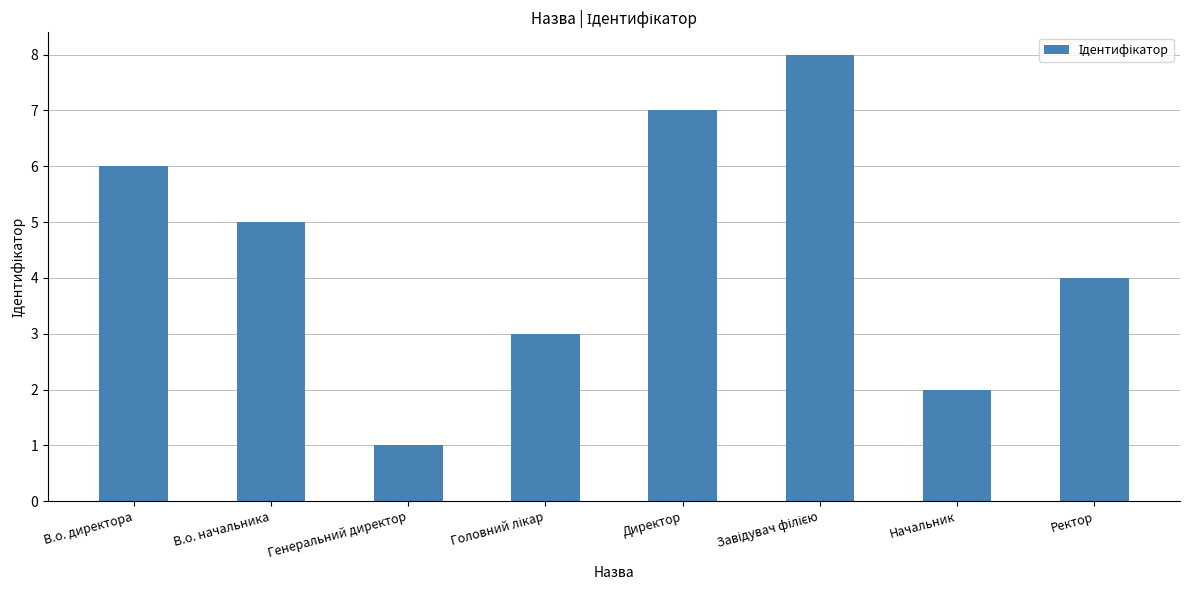

What is the greatest value displayed?

8